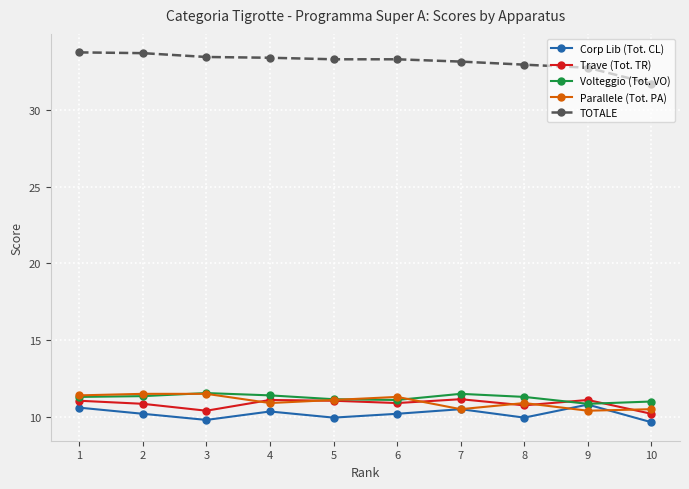

Is it true that Trave (Tot. TR) equals 11.1 at 9?

True